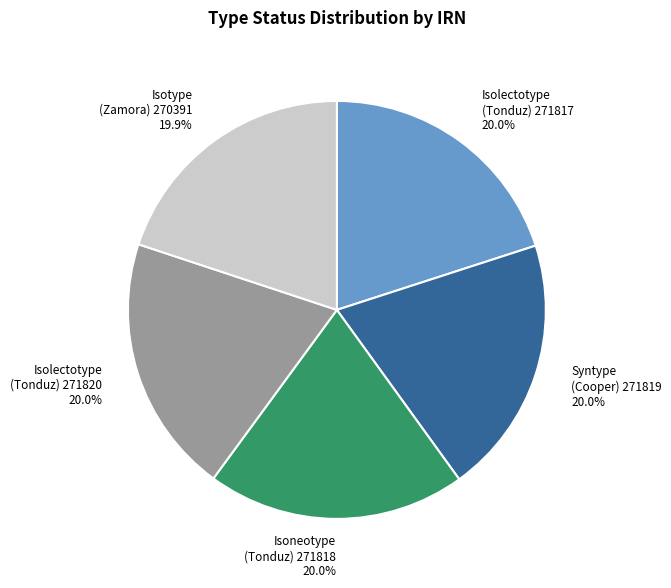

Approximately how many times larger is the value at Isotype (Zamora) 270391 compared to Syntype (Cooper) 271819?

1.0